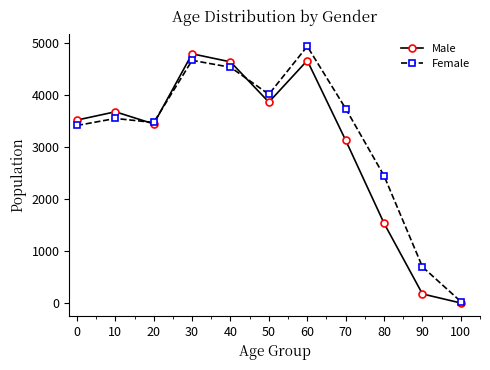

What is the difference between the maximum and minimum values in the Male series?

4783